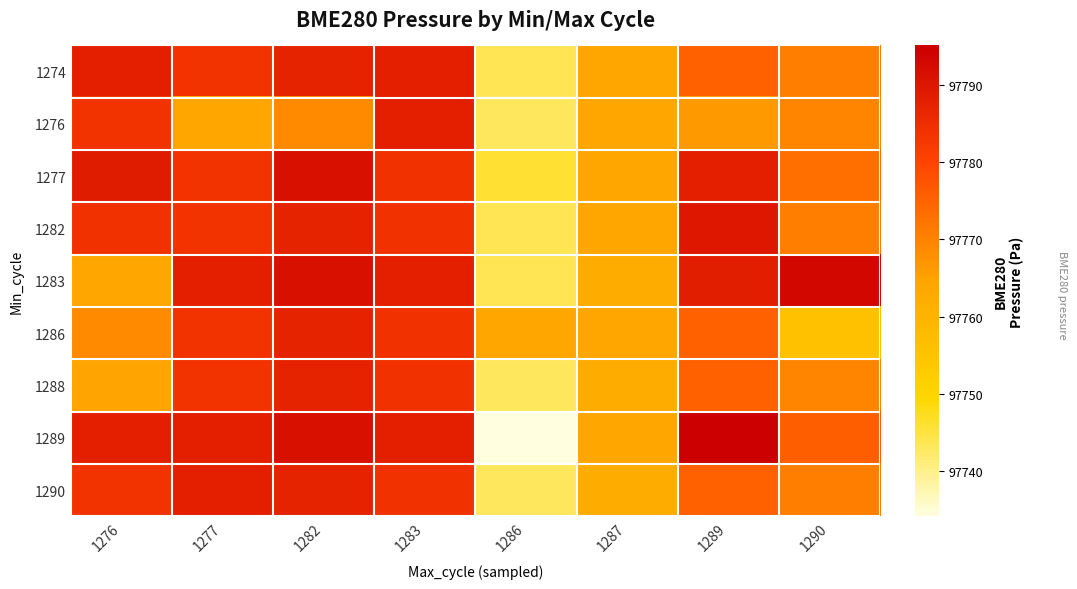

Which series changed the most between 1286 and 1287?

1289